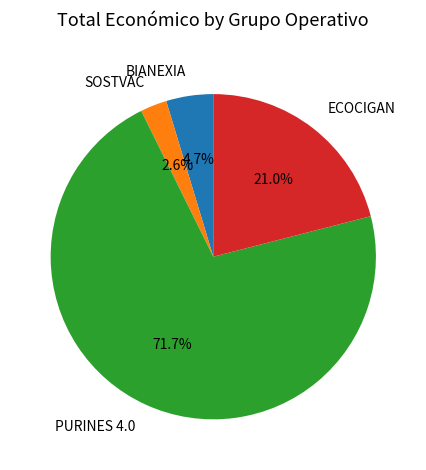

Rank the categories by value from lowest to highest.

SOSTVAC, BIANEXIA, ECOCIGAN, PURINES 4.0